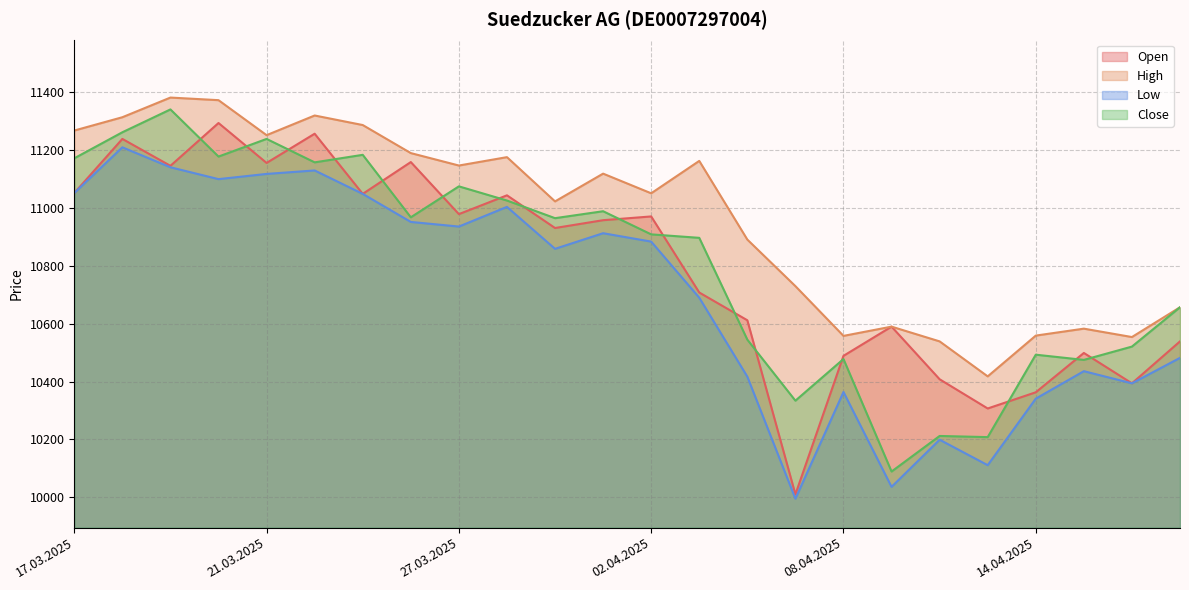

List the labels in order of Close value, smallest first.

09.04.2025, 11.04.2025, 10.04.2025, 07.04.2025, 15.04.2025, 08.04.2025, 14.04.2025, 16.04.2025, 04.04.2025, 17.04.2025, 03.04.2025, 02.04.2025, 31.03.2025, 26.03.2025, 01.04.2025, 28.03.2025, 27.03.2025, 24.03.2025, 17.03.2025, 20.03.2025, 25.03.2025, 21.03.2025, 18.03.2025, 19.03.2025